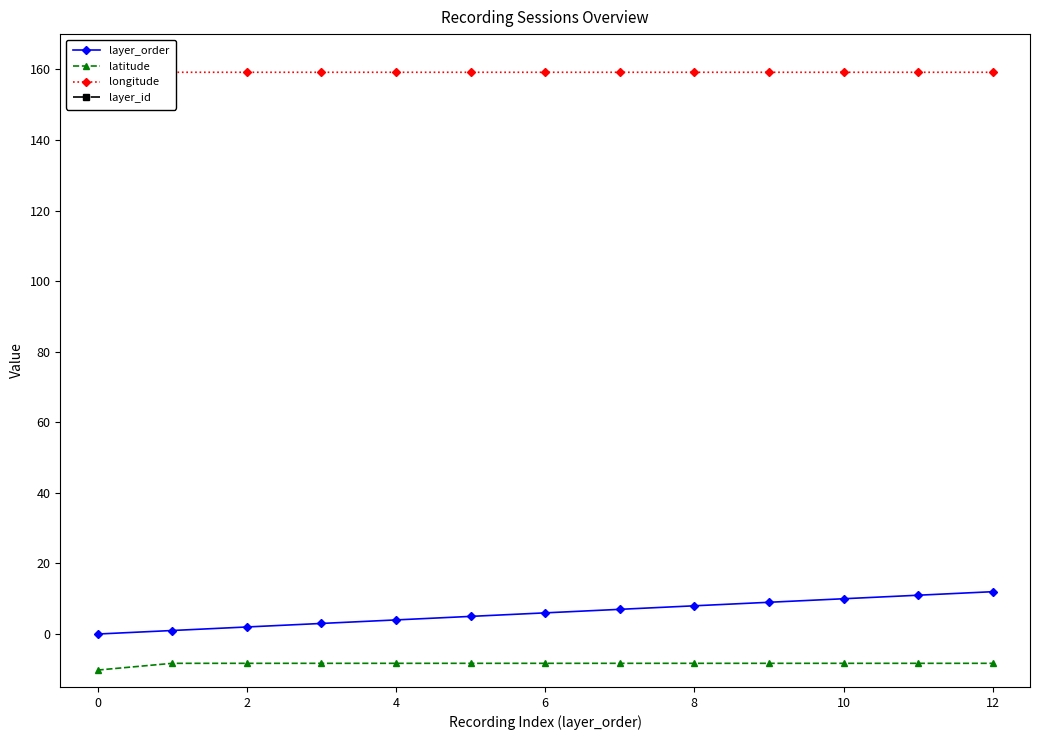

True or false: latitude and layer_order intersect in this chart.

False